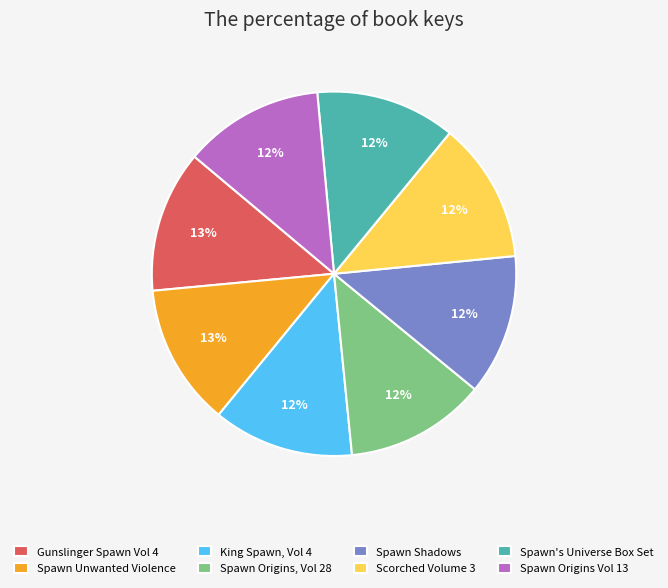

Does any single category account for the majority?

No